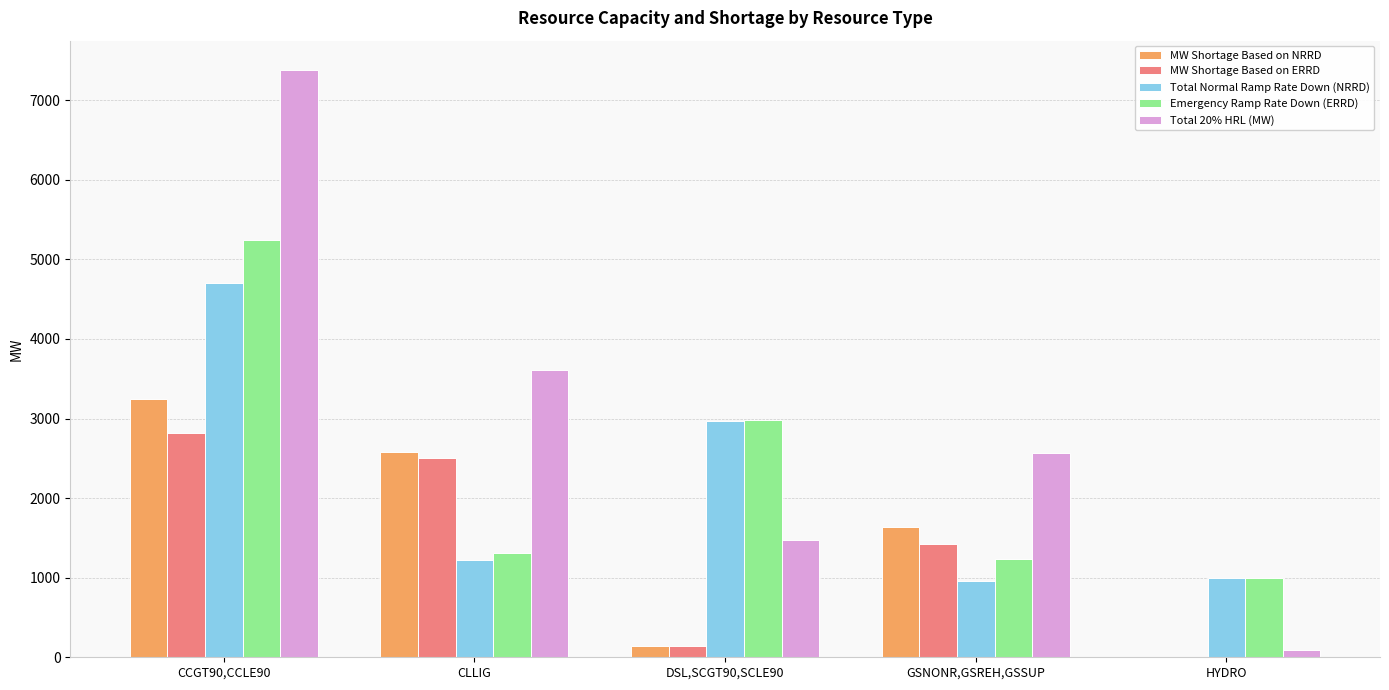

Which series changed the most between CCGT90,CCLE90 and GSNONR,GSREH,GSSUP?

Total 20% HRL (MW)